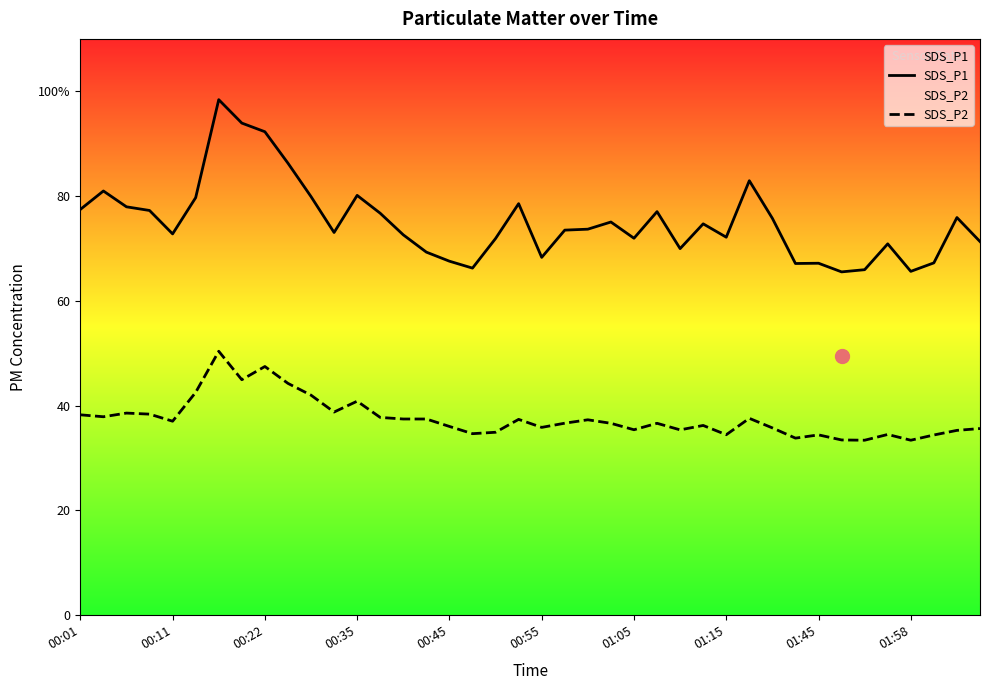

How many lines are shown in the chart?

2